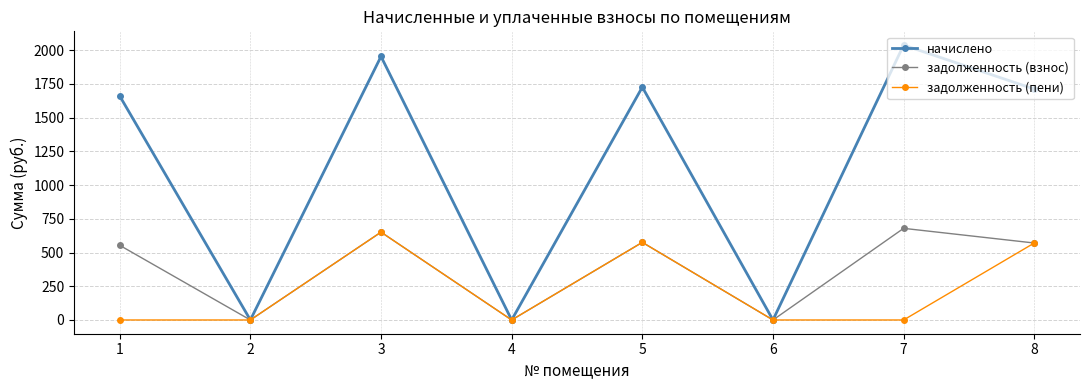

What is the value of the начислено point at the 1st from the left?

1660.7